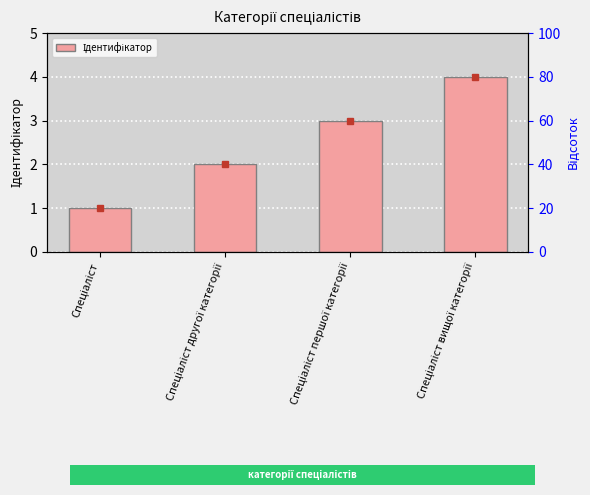

Is it true that the value at Спеціаліст першої категорії is 1?

False